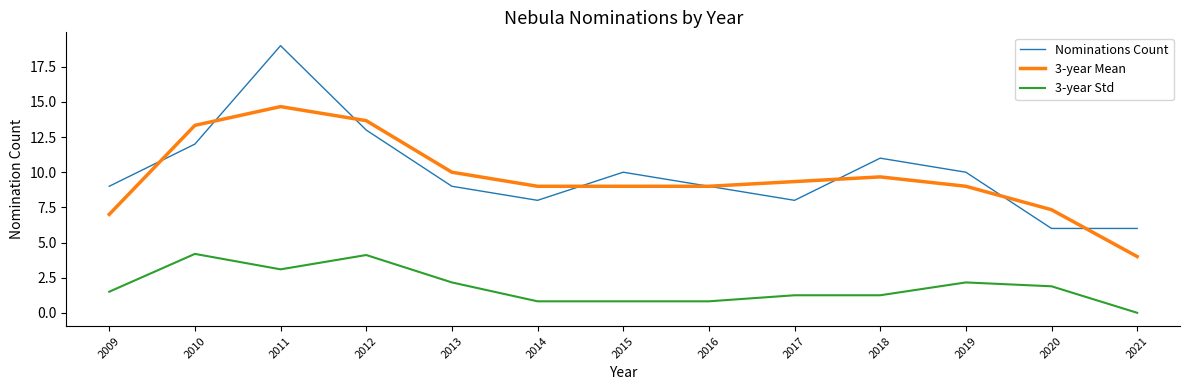

Rank the series at 2019 from highest to lowest value.

Nominations Count, 3-year Mean, 3-year Std